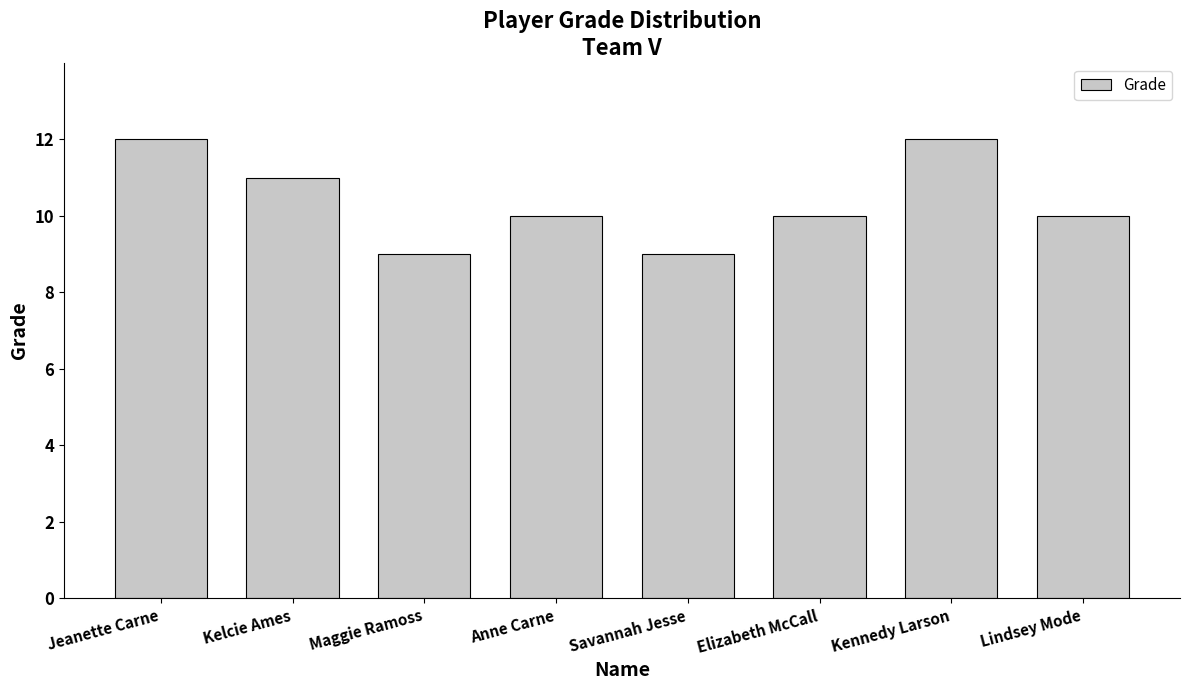

Reading right to left, extract all data points from this chart.

Lindsey Mode=10	Kennedy Larson=12	Elizabeth McCall=10	Savannah Jesse=9	Anne Carne=10	Maggie Ramoss=9	Kelcie Ames=11	Jeanette Carne=12